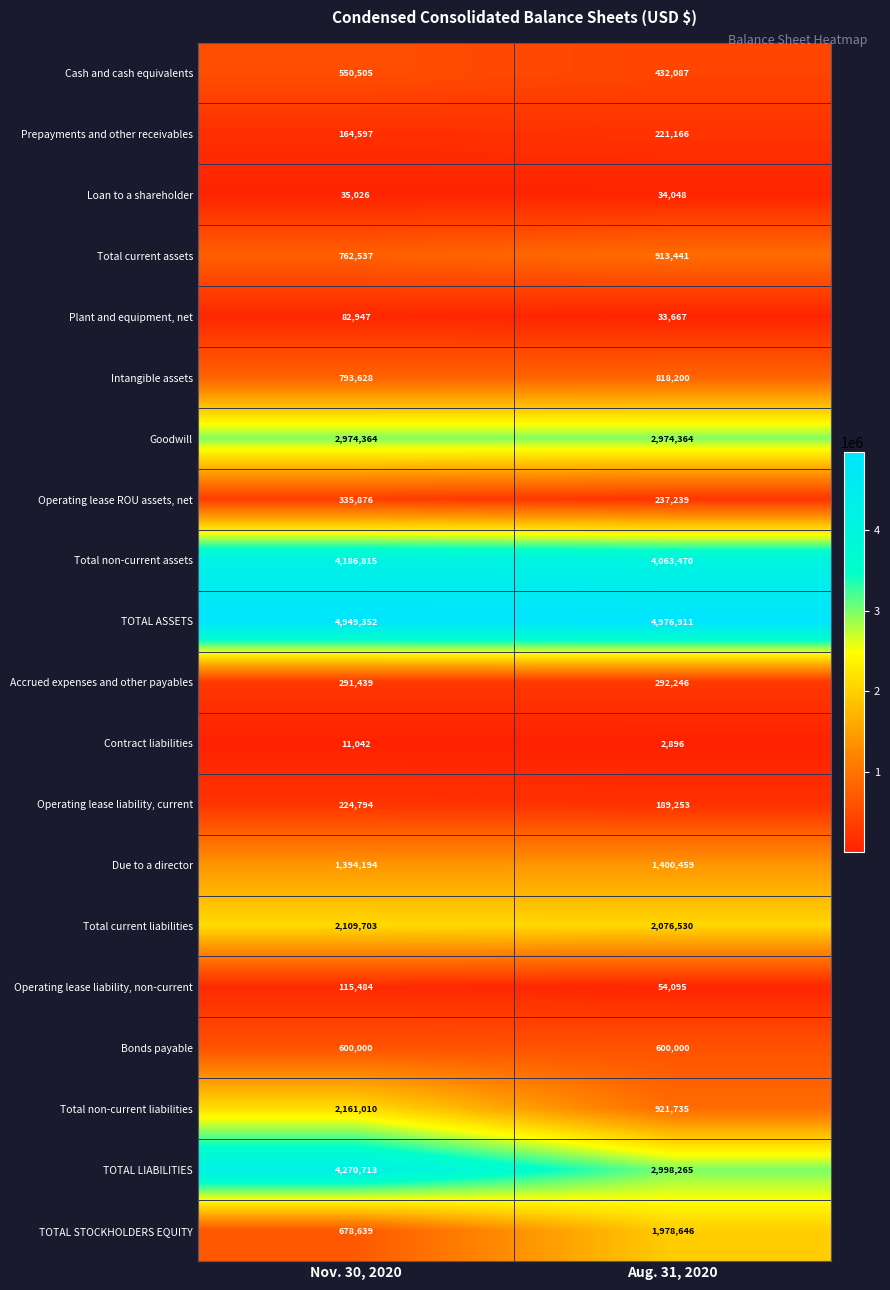

What is the total value across all series at Aug. 31, 2020?

25218718